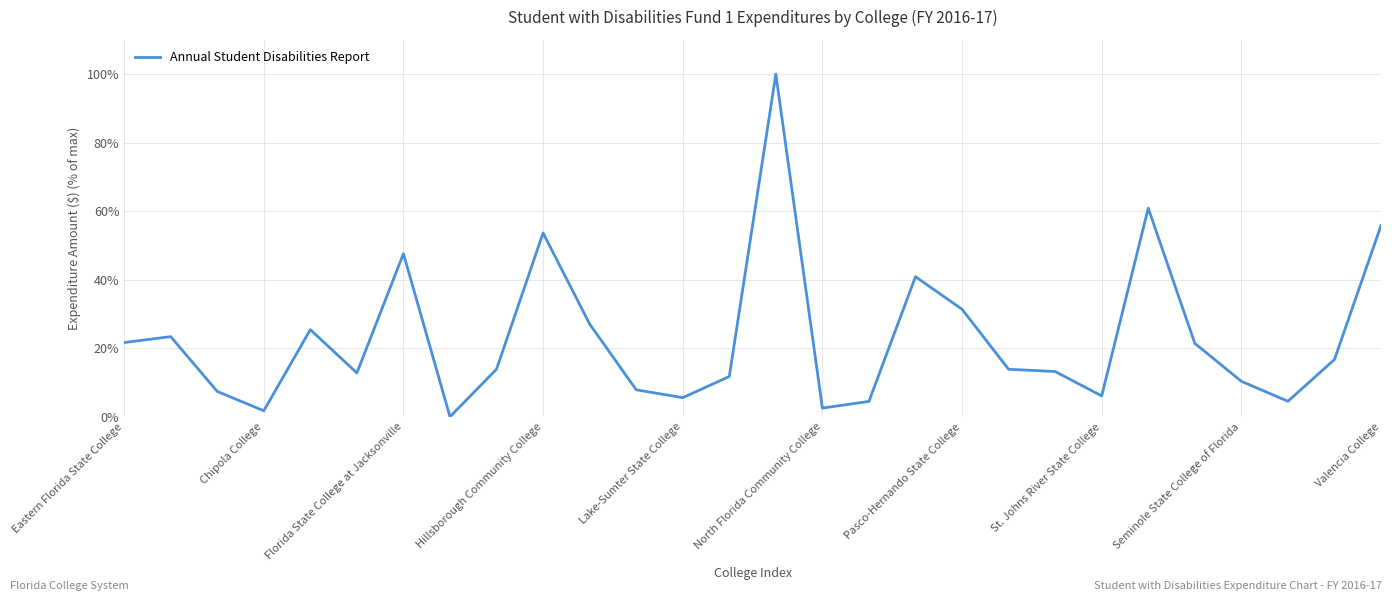

How many lines are shown in the chart?

1